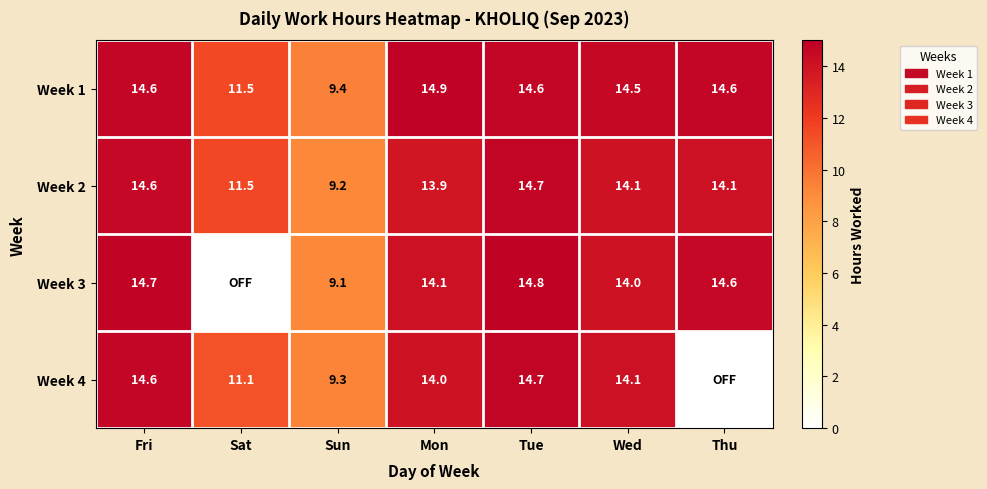

At which label does Week 2 first exceed 14?

Fri